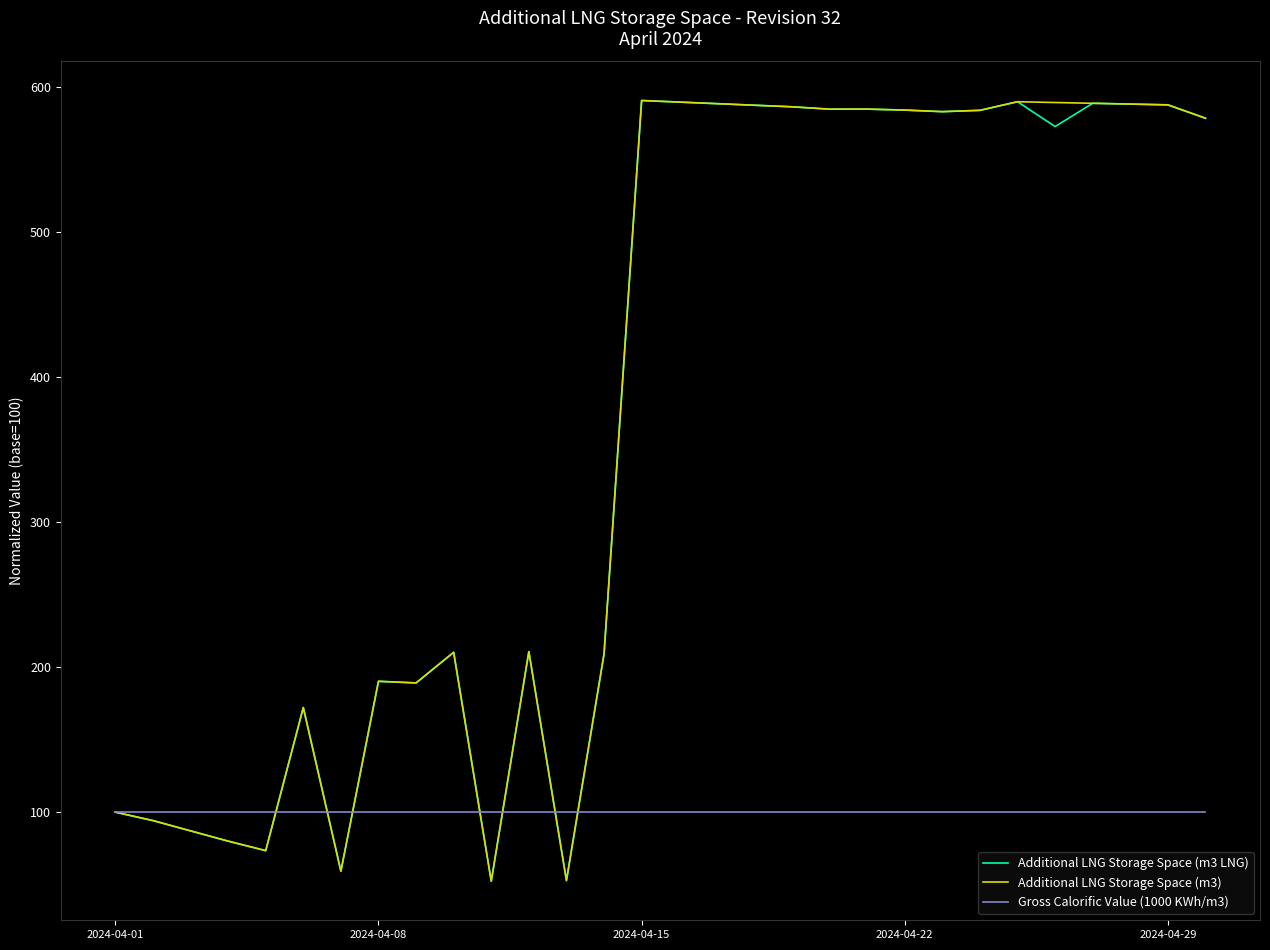

What is the minimum value for Additional LNG Storage Space (m3)?

52.4